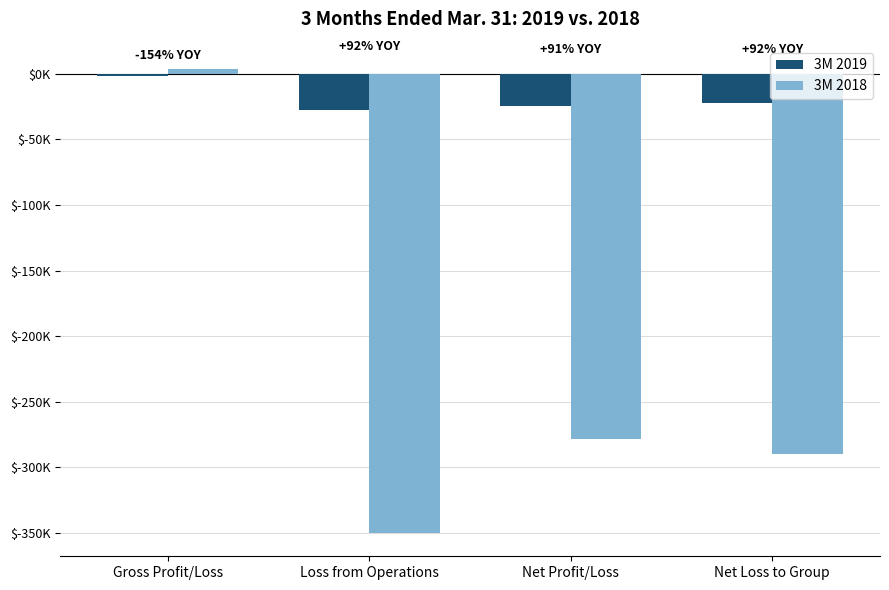

Are the bars horizontal?

No